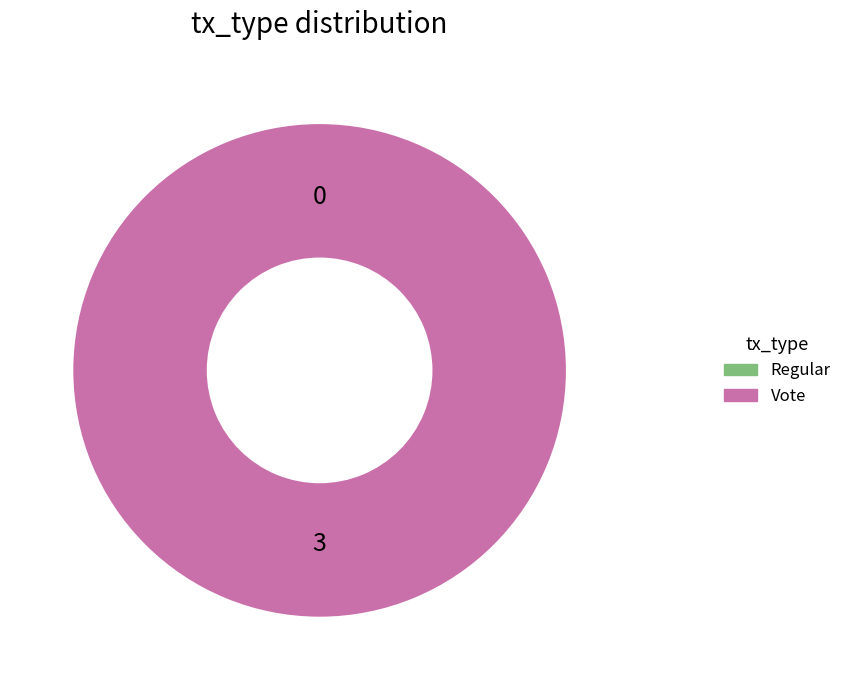

Rank the categories by value from lowest to highest.

Regular, Vote